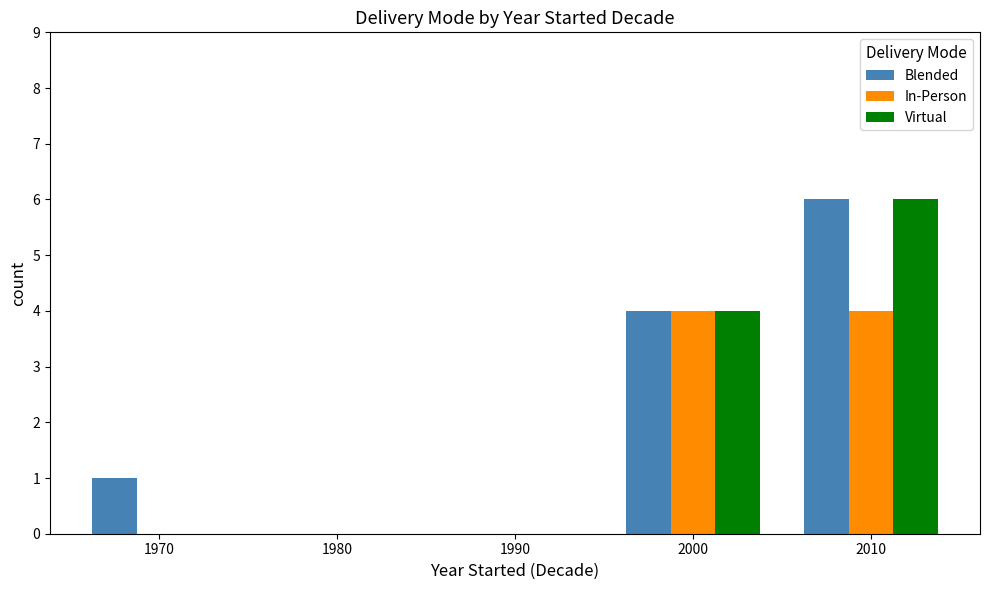

At which label is Virtual closest to 3?

2000